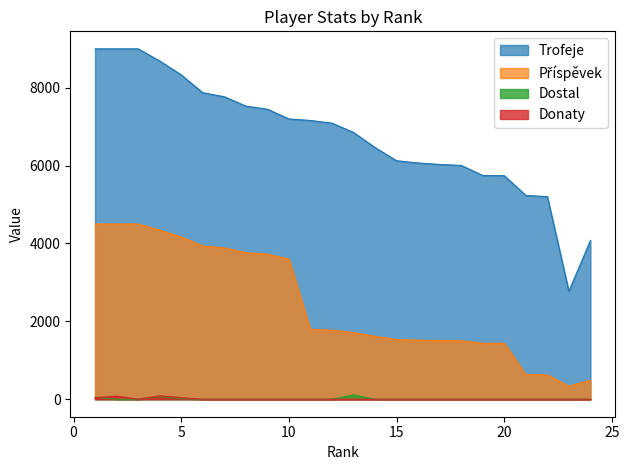

Which series has the widest spread of values?

Trofeje